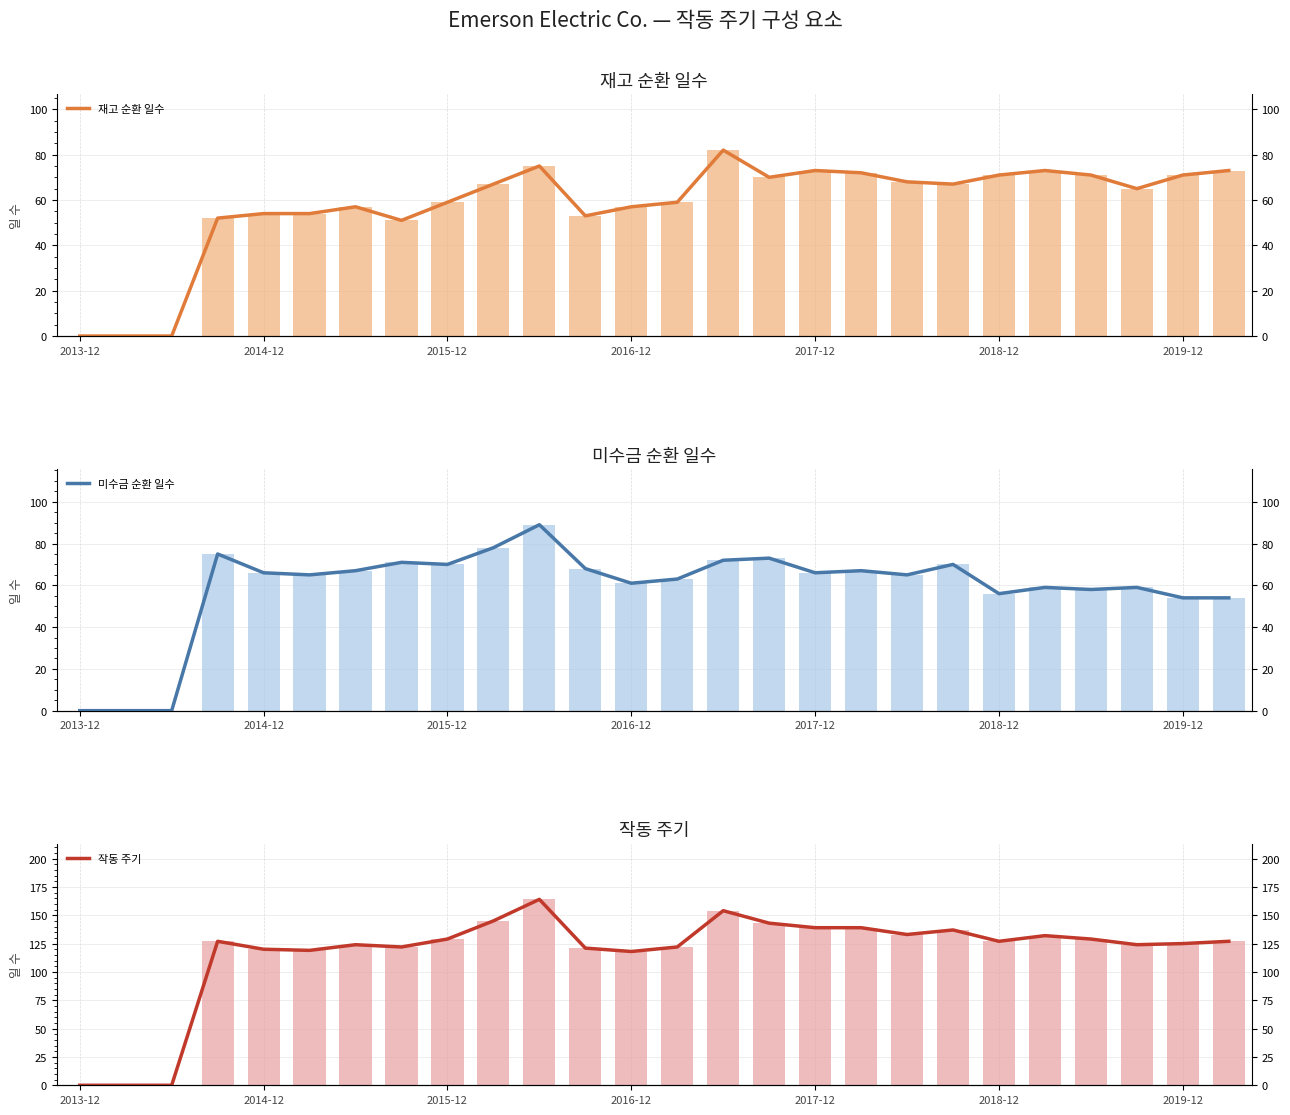

How many groups of bars are there?

26